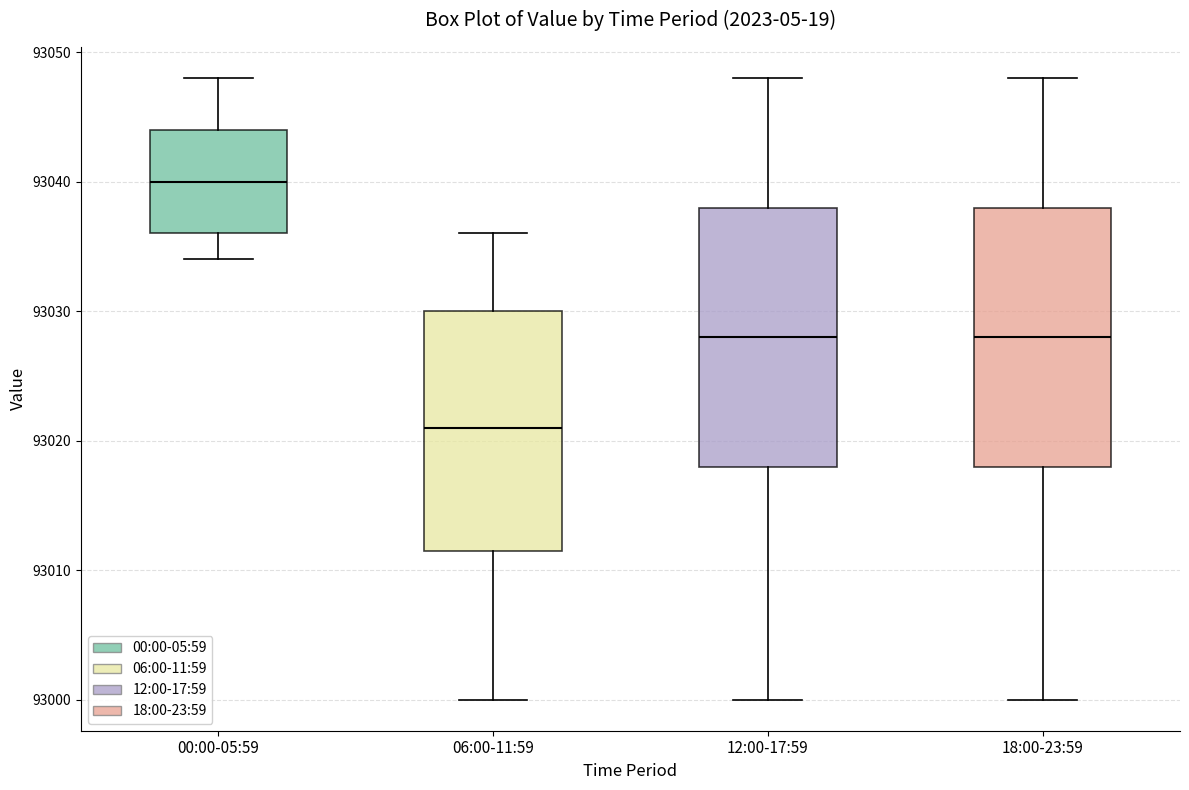

Reading left to right, read every box against the y-axis: the position of its median line, the range the box covers, and the ends of its whiskers. The values are not printed on the chart, so give them approximately, as read against the axis.

00:00-05:59: median 93040, box 93036 to 93044, whiskers 93034 to 93048
06:00-11:59: median 93021, box 93012 to 93030, whiskers 93000 to 93036
12:00-17:59: median 93028, box 93018 to 93038, whiskers 93000 to 93048
18:00-23:59: median 93028, box 93018 to 93038, whiskers 93000 to 93048